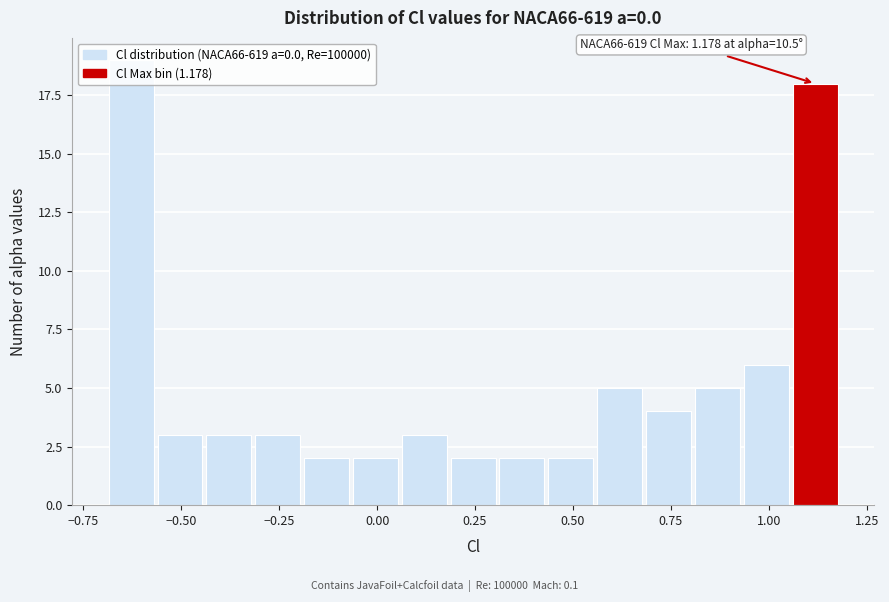

Read against the x-axis, roughly where is the centre of the tallest bar?

-0.65